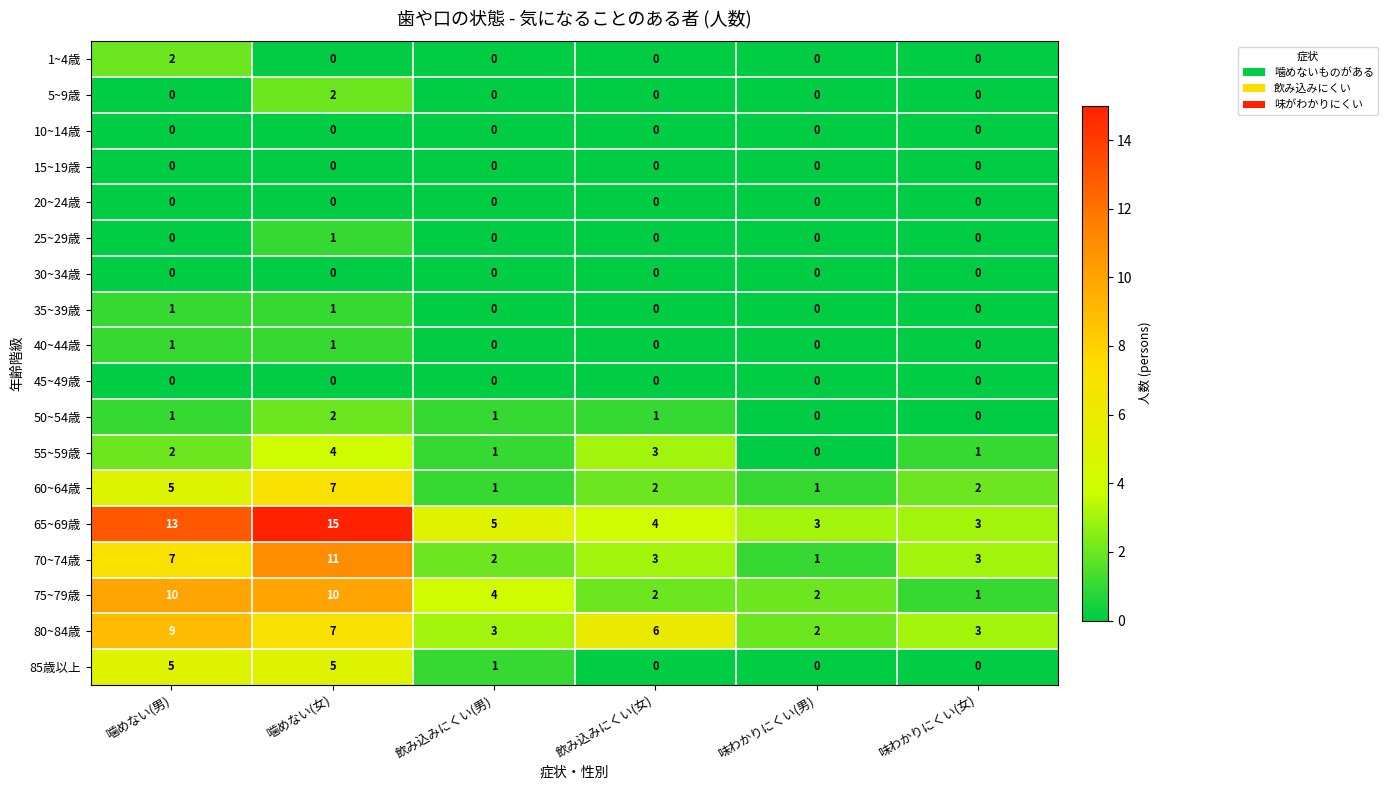

What is the difference between the highest and lowest values at 噛めない(女)?

15